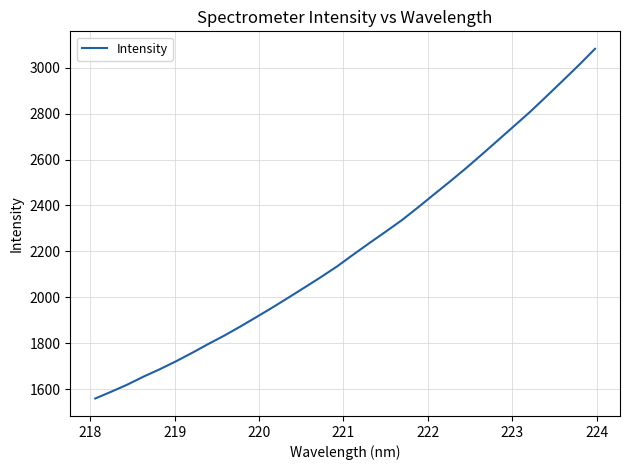

What is the minimum value shown in the chart?

1558.7